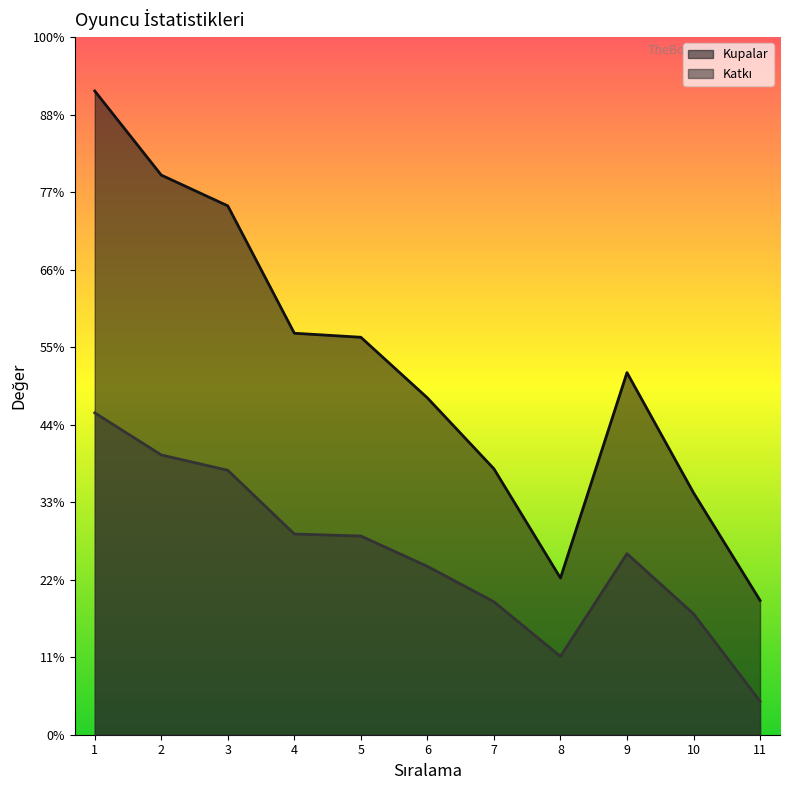

Does the chart display data point markers on the line(s)?

No